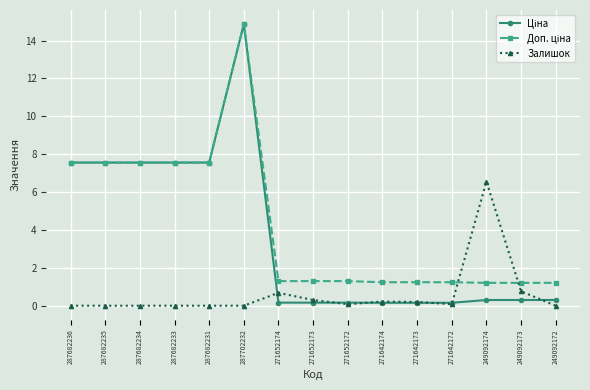

What position from the left is 287682235?

2